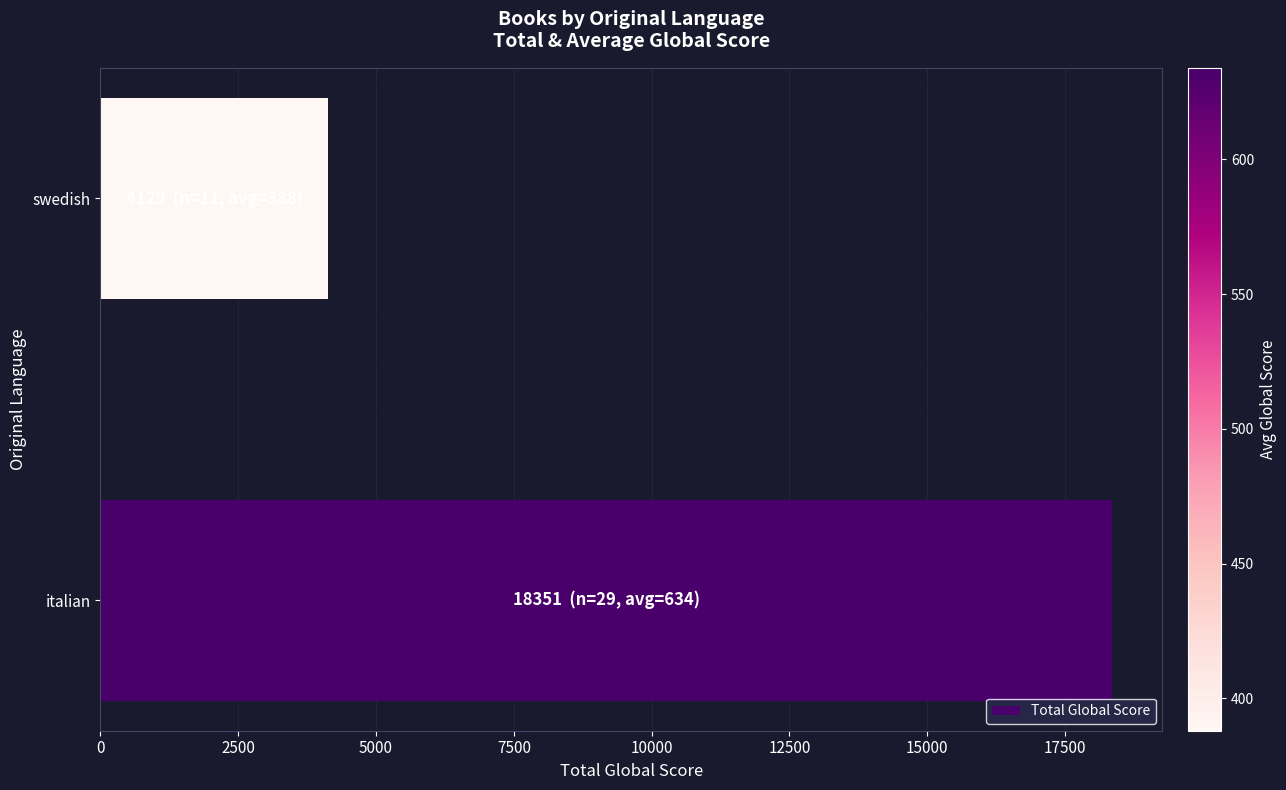

Reading bottom to top, extract all data points from this chart.

18351	4129